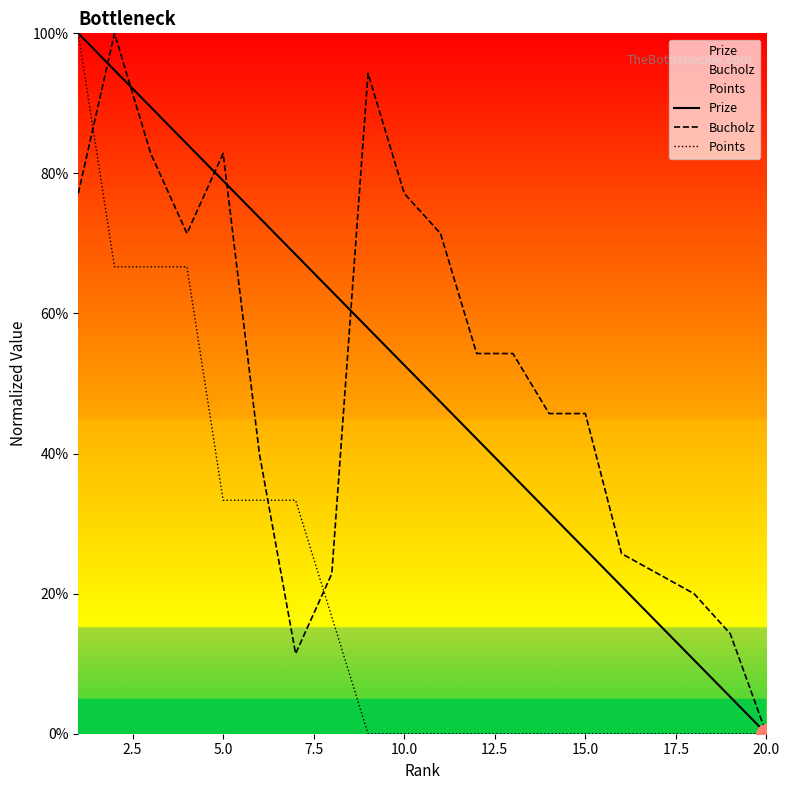

Reading left to right, transcribe all the data shown in this chart.

Prize: 100.0	94.7	89.5	84.2	78.9	73.7	68.4	63.2	57.9	52.6	47.4	42.1	36.8	31.6	26.3	21.1	15.8	10.5	5.3	0.0
Bucholz: 77.1	100.0	82.9	71.4	82.9	40.0	11.4	22.9	94.3	77.1	71.4	54.3	54.3	45.7	45.7	25.7	22.9	20.0	14.3	0.0
Points: 100.0	66.7	66.7	66.7	33.3	33.3	33.3	16.7	0.0	0.0	0.0	0.0	0.0	0.0	0.0	0.0	0.0	0.0	0.0	0.0